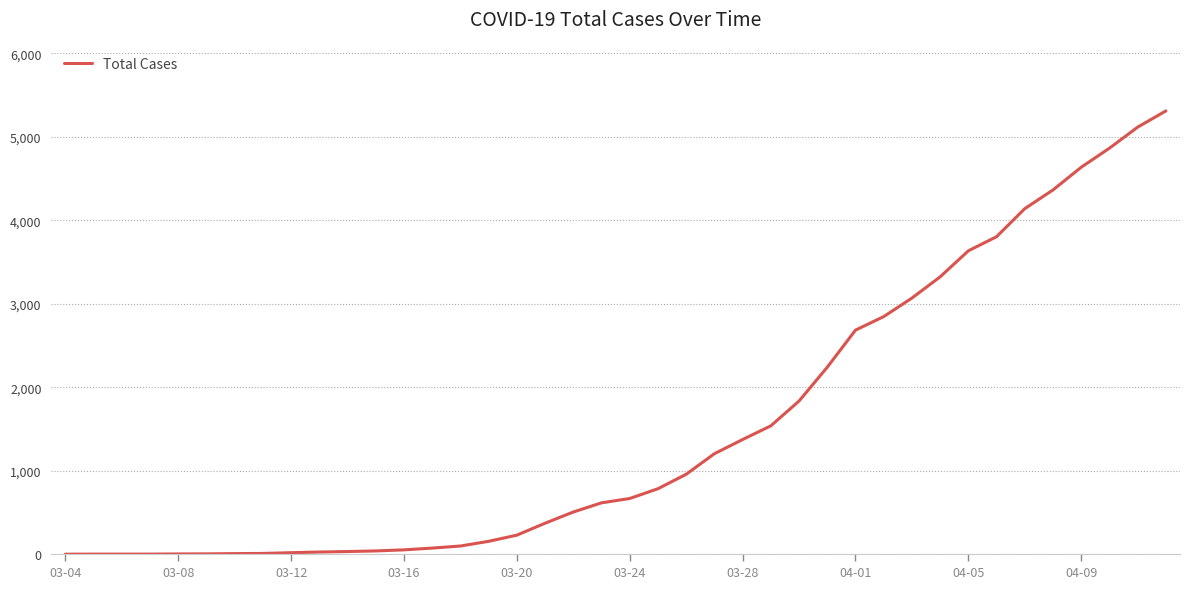

What is the greatest value displayed?

5308